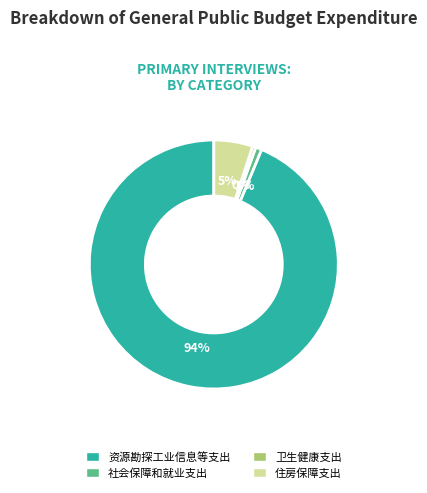

To the nearest percent, what percentage of the pie is 资源勘探工业信息等支出?

94%